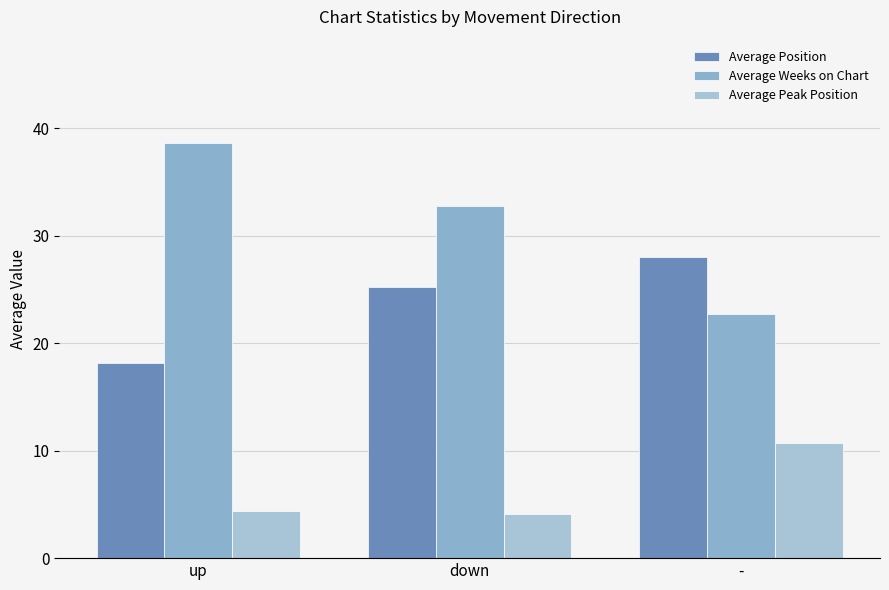

What is the greatest value displayed?

38.6